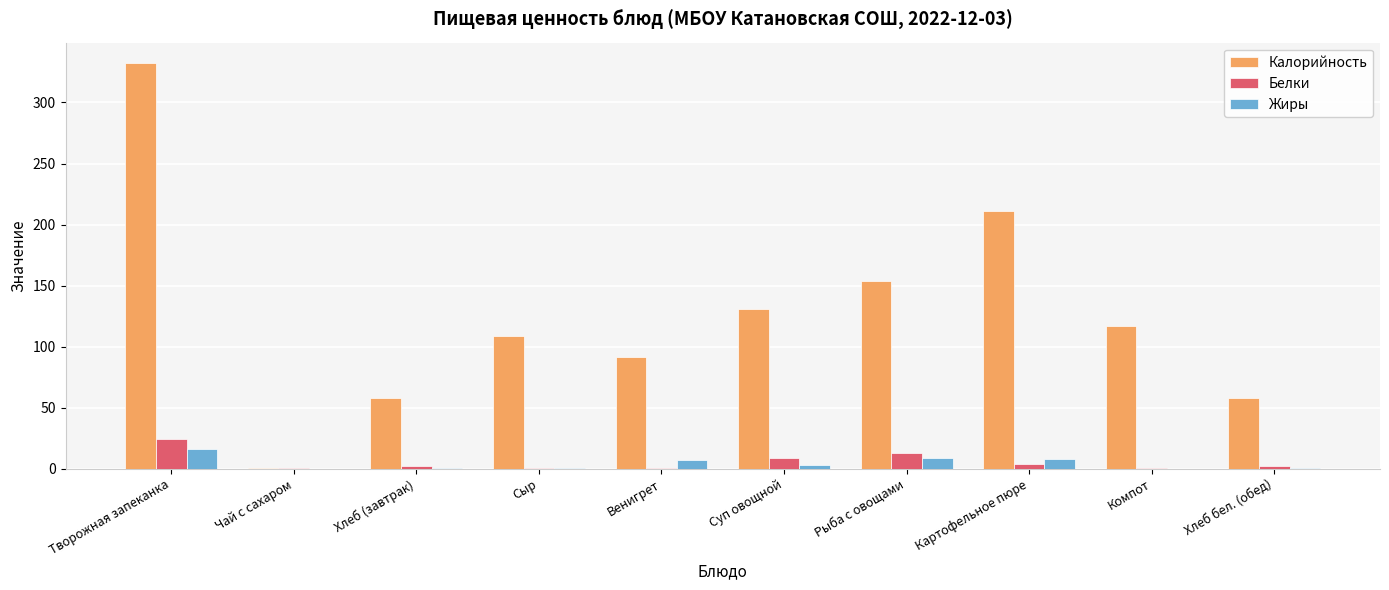

The value of Белки at Творожная запеканка is 40.7. True or false?

False